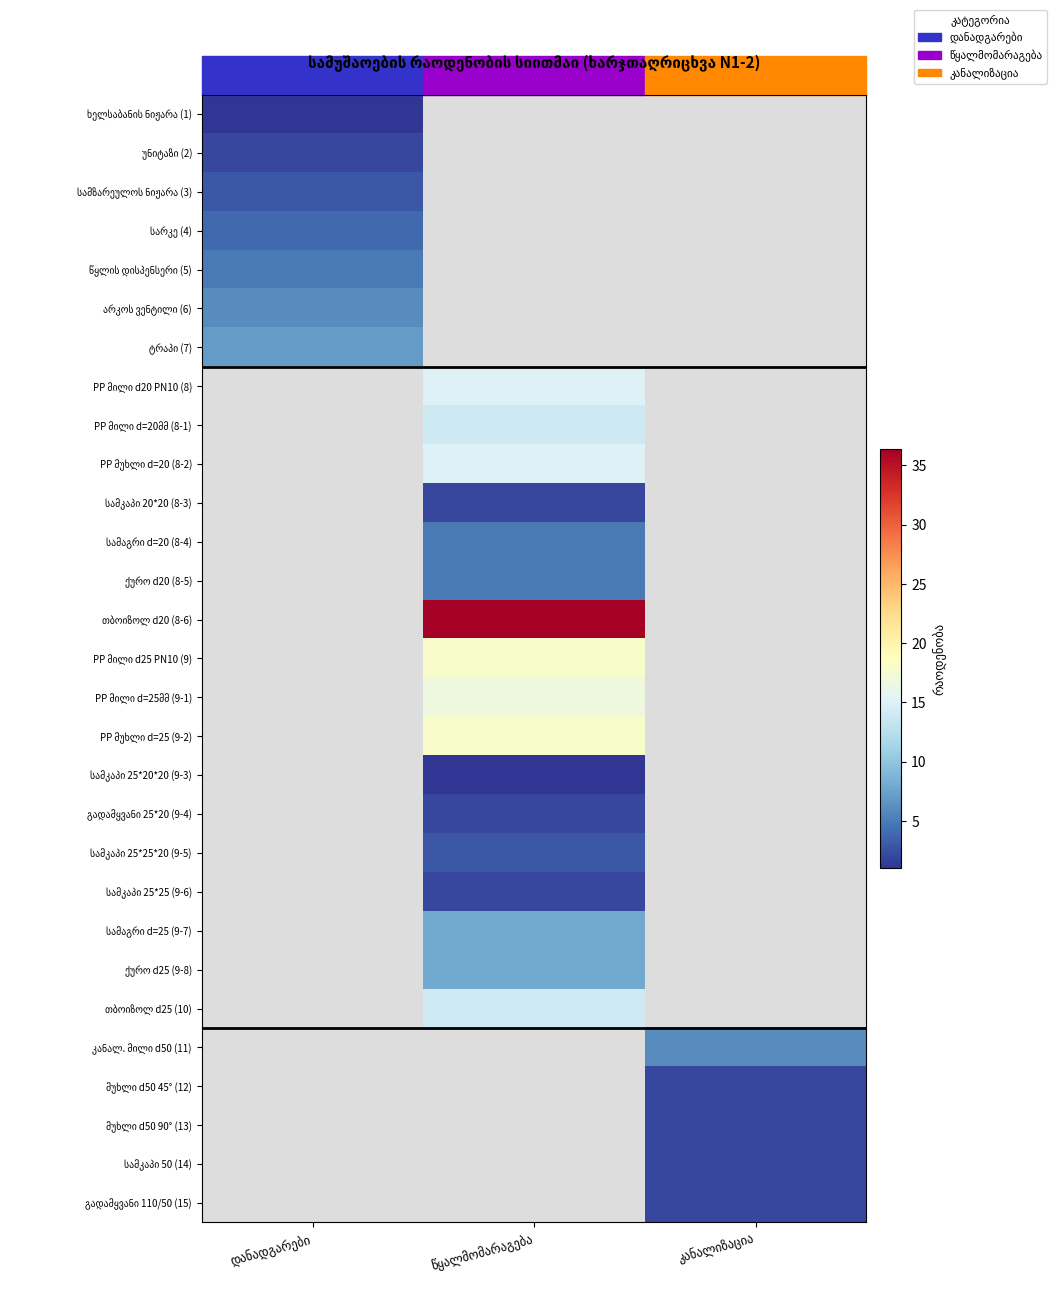

How many distinct data groups are displayed?

29